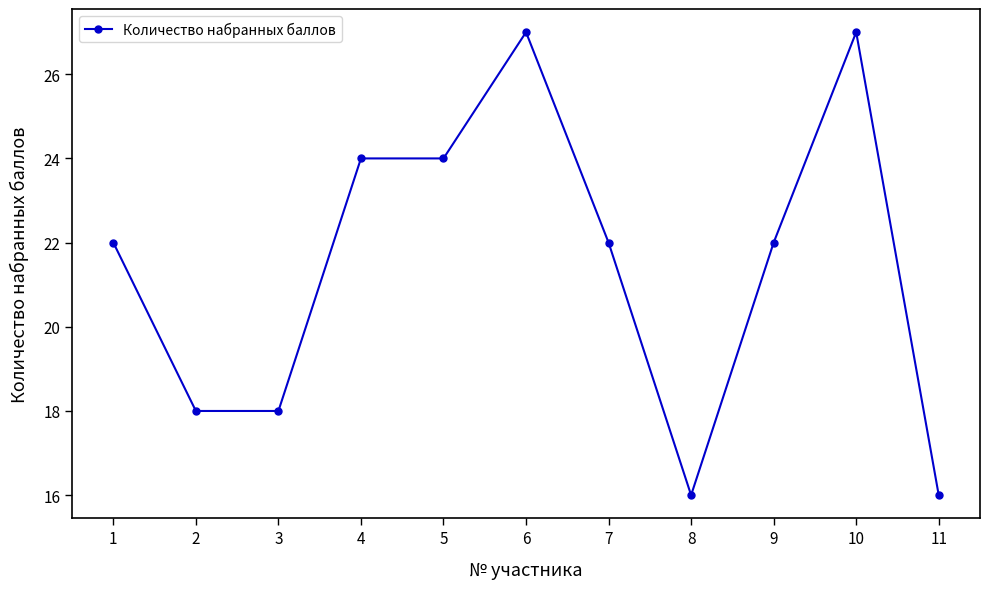

The value at 11 is 16. True or false?

True